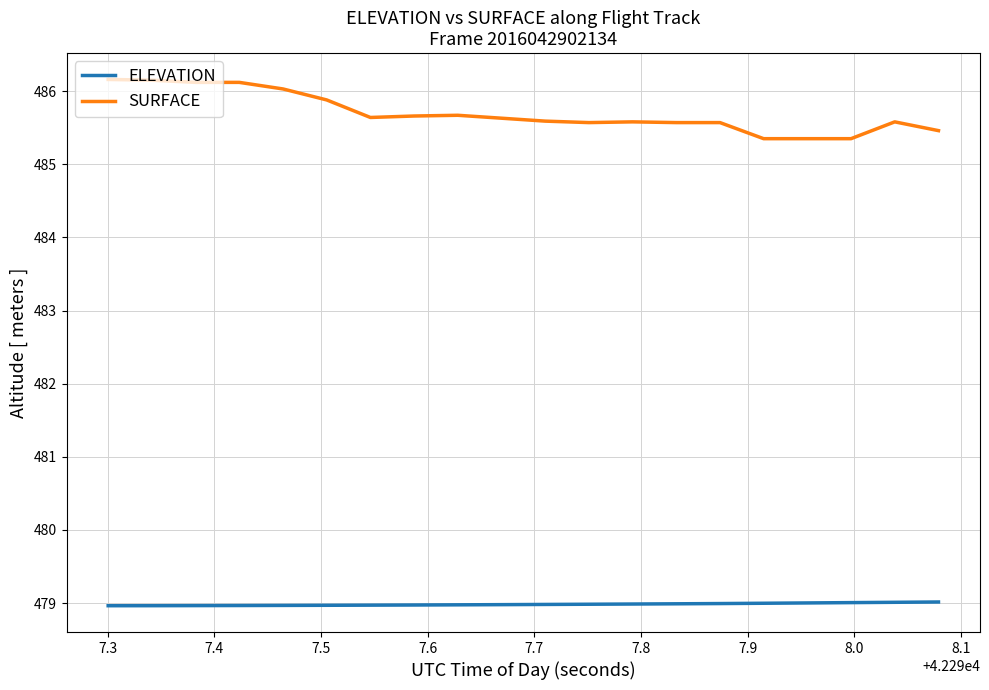

List the series in order of their peak value, lowest first.

ELEVATION, SURFACE